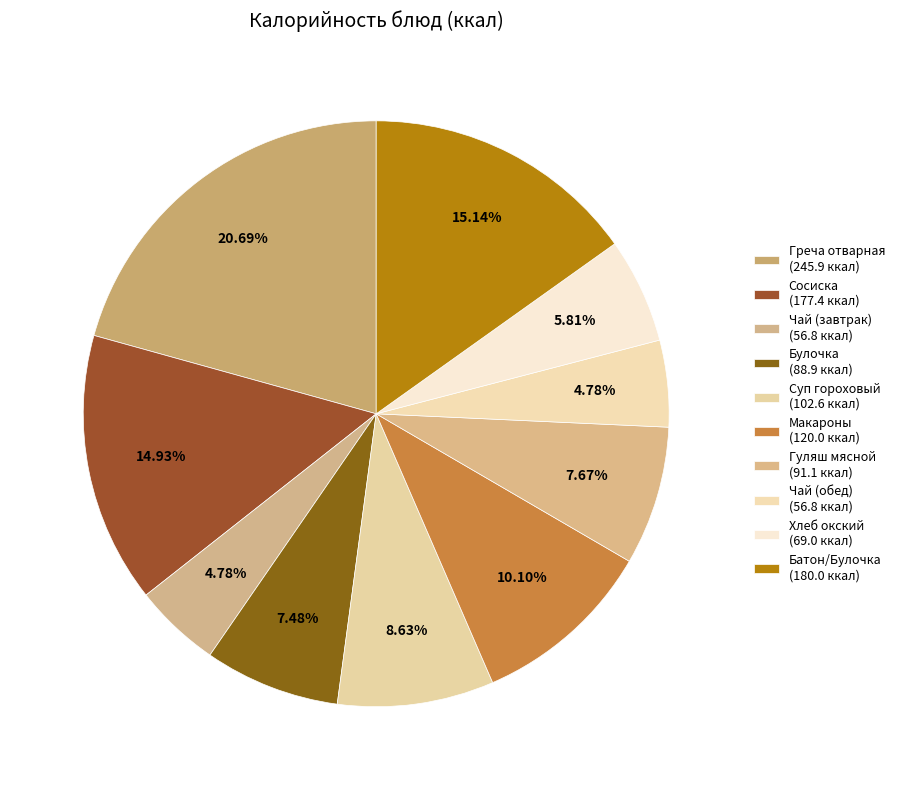

To the nearest percent, what is the average slice percentage?

10%